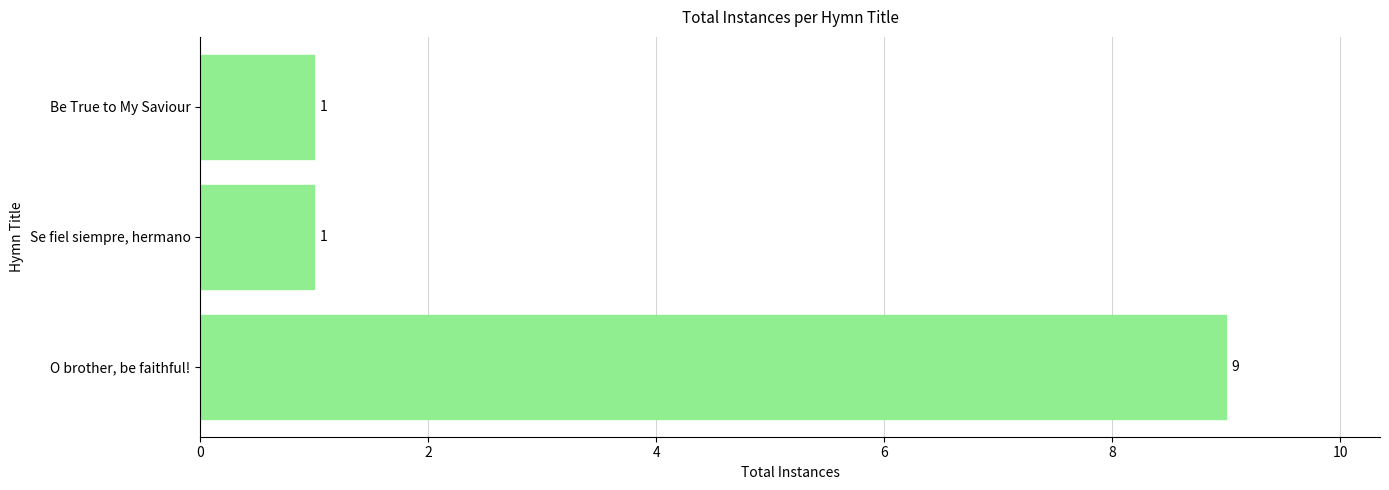

Reading top to bottom, list all the values displayed in this chart.

Be True to My Saviour=1	Se fiel siempre, hermano=1	O brother, be faithful!=9